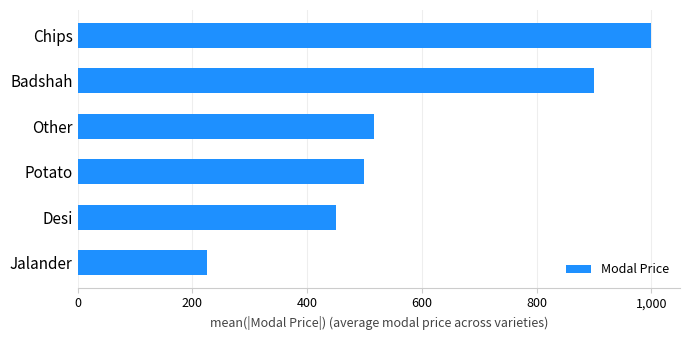

Between Badshah and Potato, which is larger?

Badshah